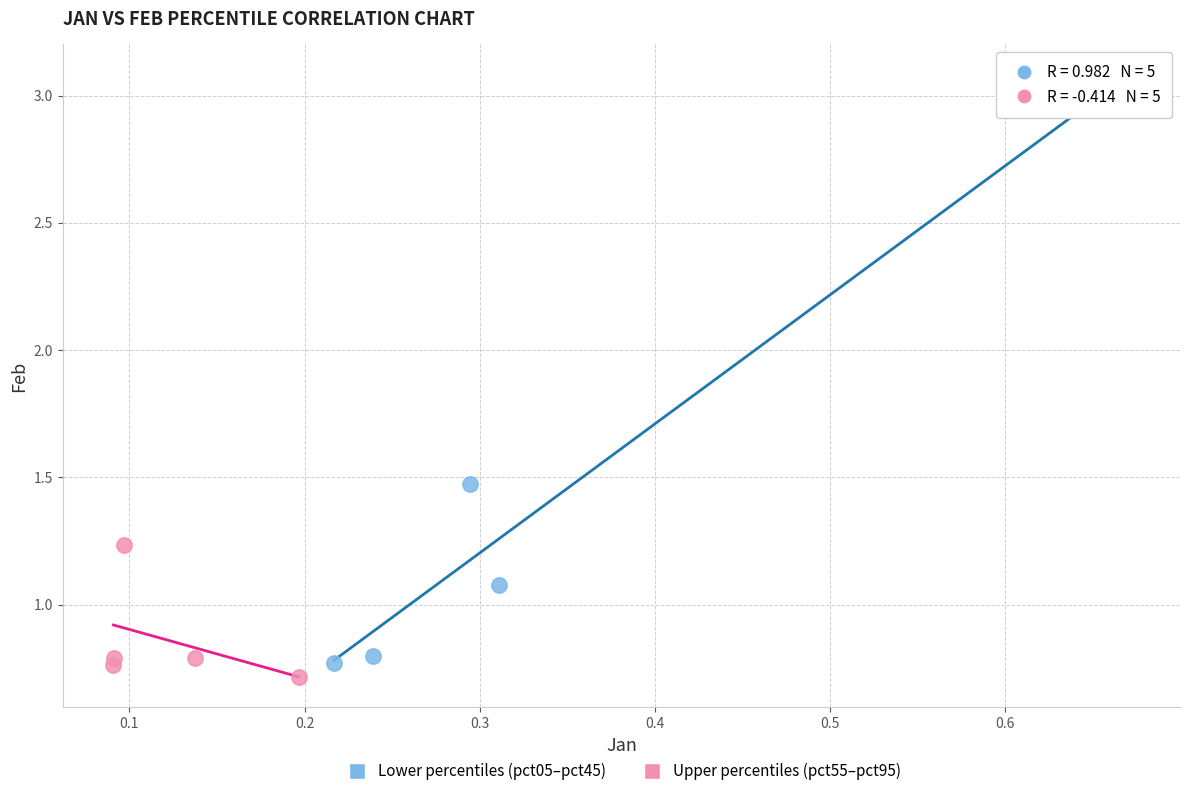

What are all the series names shown in the legend?

Lower percentiles (pct05–pct45), Upper percentiles (pct55–pct95)